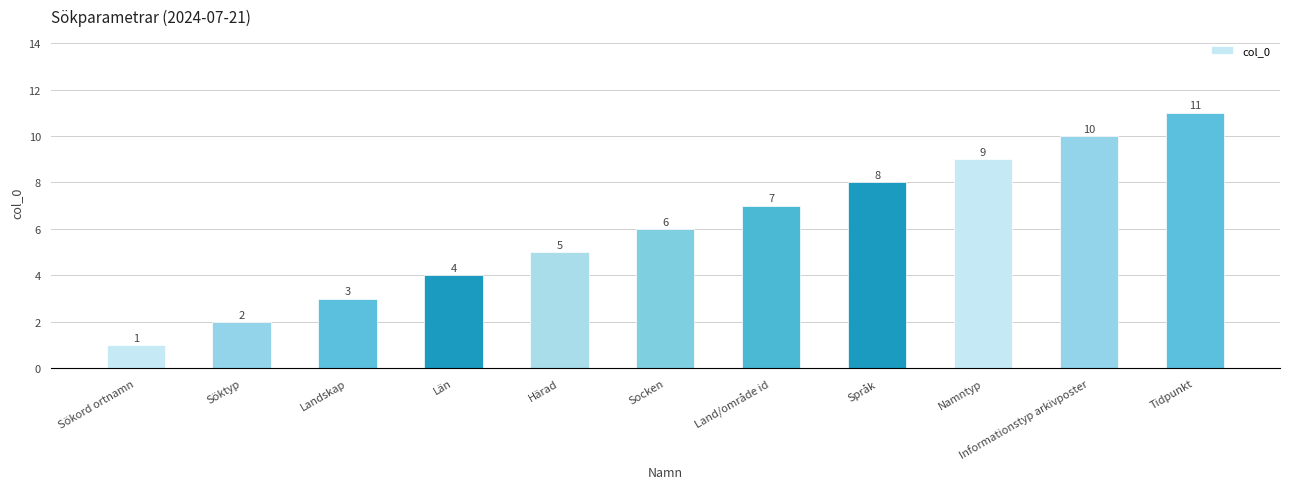

How many series are shown in this chart?

1